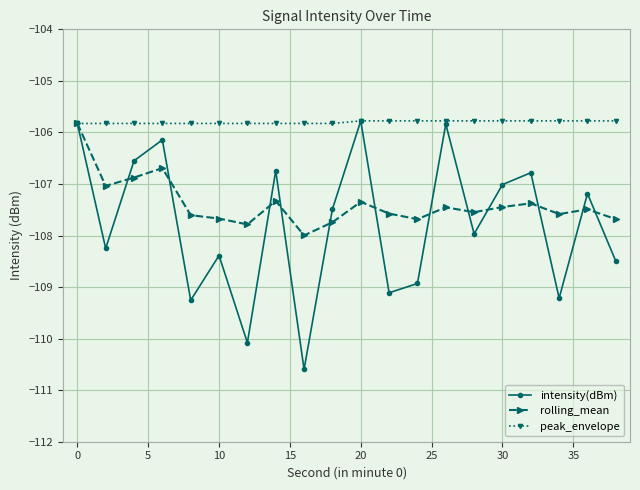

What are all the series names shown in the legend?

intensity(dBm), rolling_mean, peak_envelope